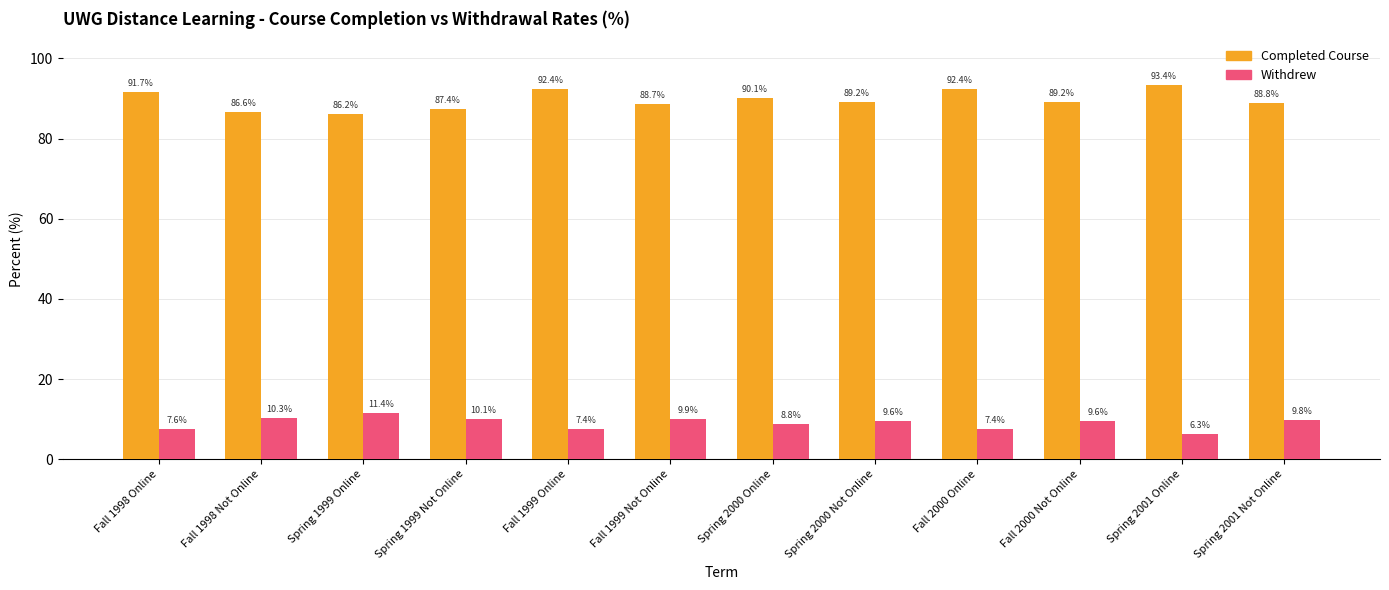

Which series has the largest total across all categories?

Completed Course